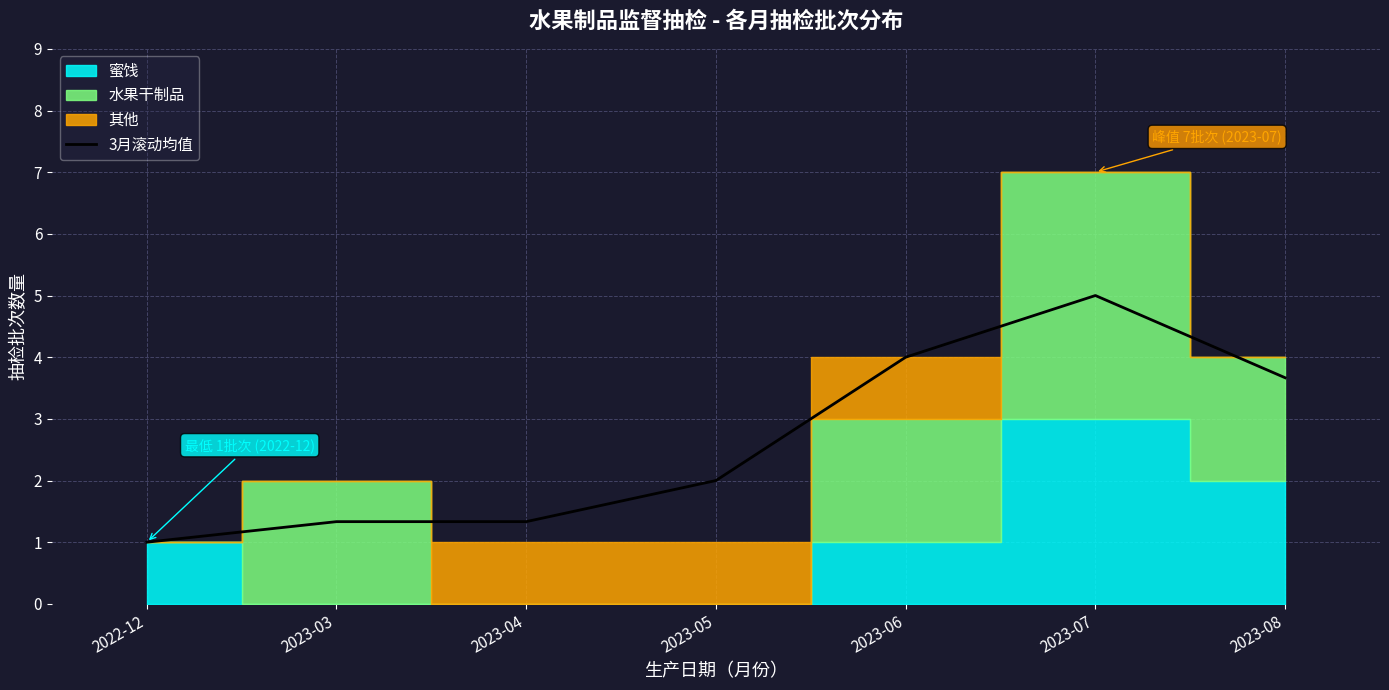

How many interior local peaks (higher than both neighbors) does the data have?

1